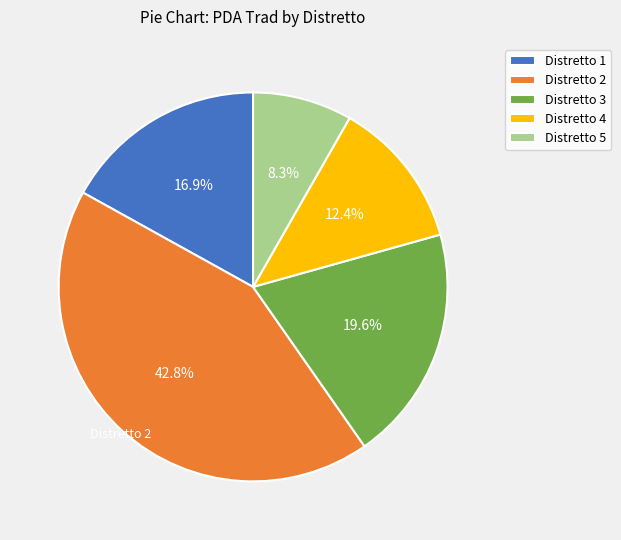

Which slice is the largest?

Distretto 2